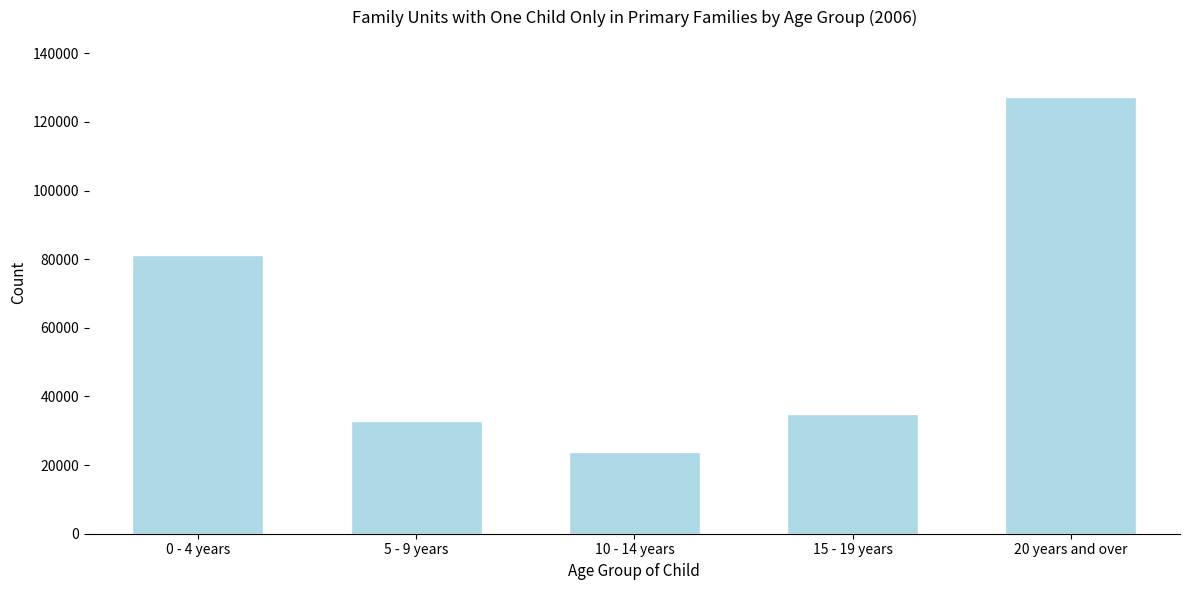

Reading left to right, what are all the values shown in this chart?

81306	32914	23695	34966	127261